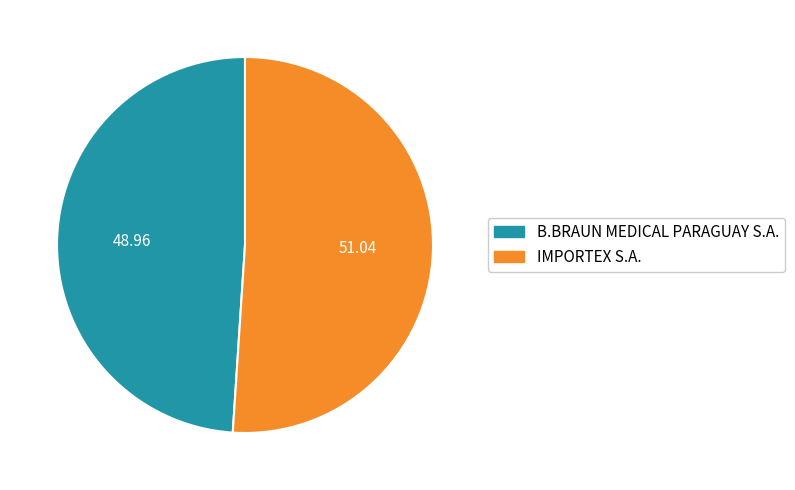

Rank the categories by value from lowest to highest.

B.BRAUN MEDICAL PARAGUAY S.A., IMPORTEX S.A.